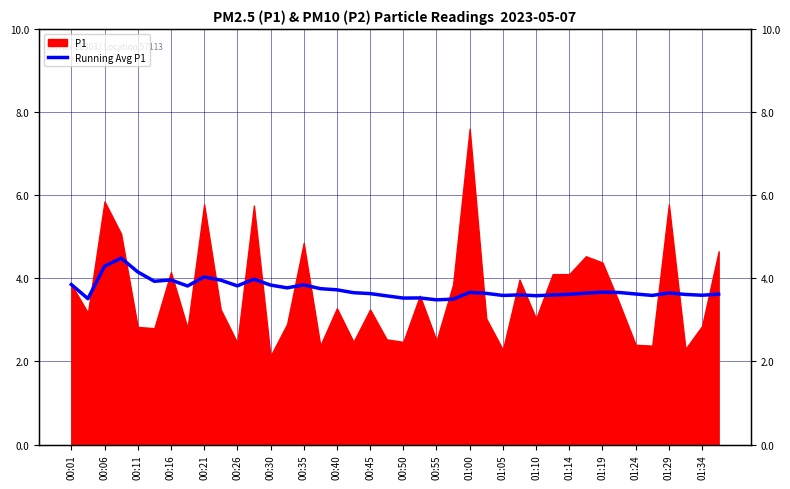

What is the difference between the second highest and minimum values?

0.8